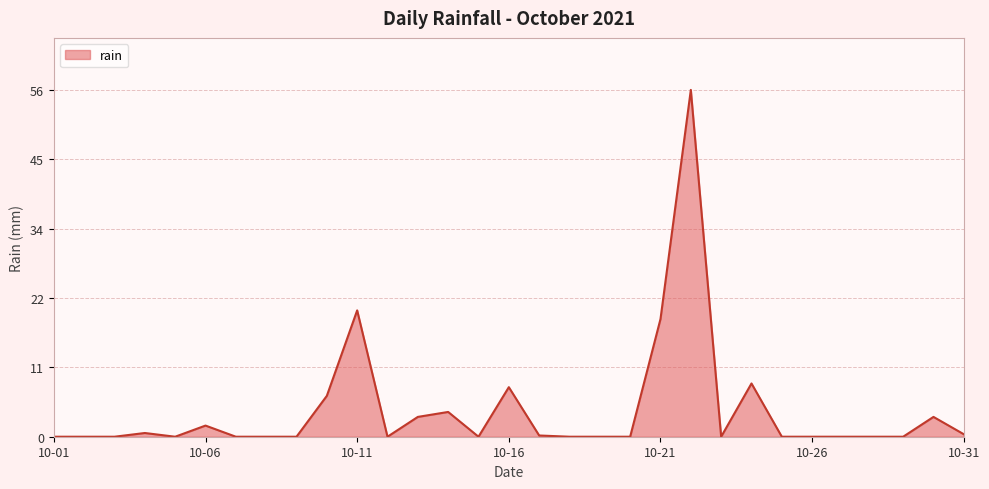

How many distinct data groups are displayed?

1